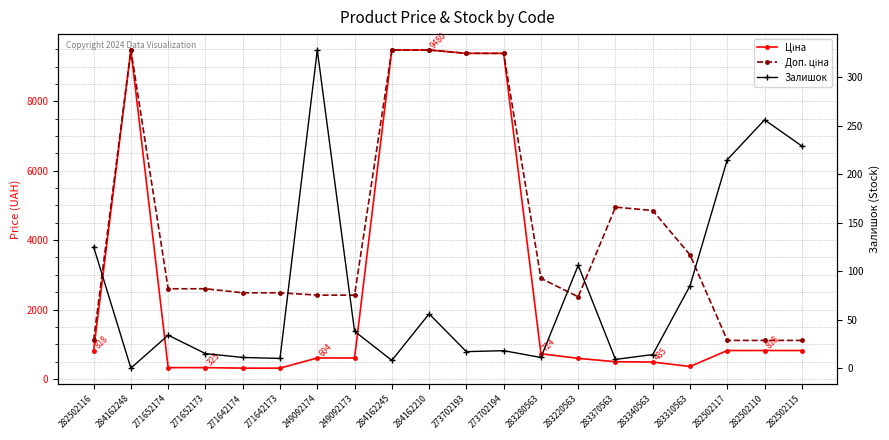

What is the total value across all series at 273702193?

18784.9